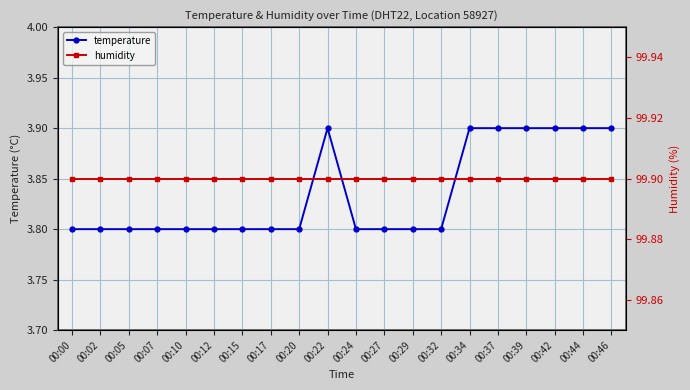

List the series in order of their overall mean, lowest first.

temperature, humidity